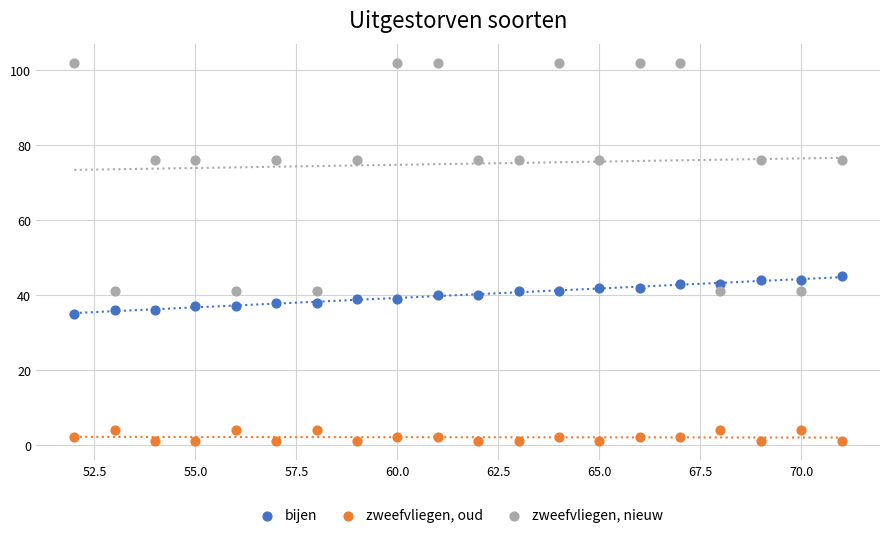

Across all data points, what is the range of Y values (max minus min)?

101